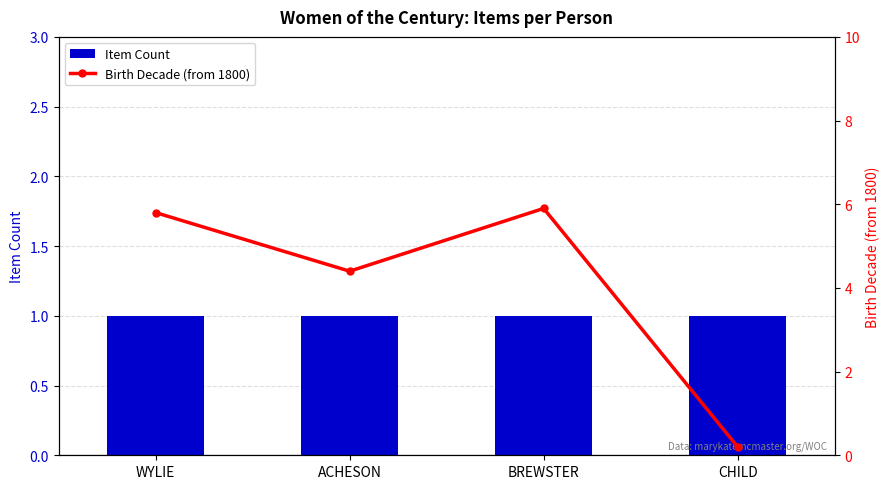

Between WYLIE and ACHESON, which series saw the biggest shift?

Birth Decade (from 1800)